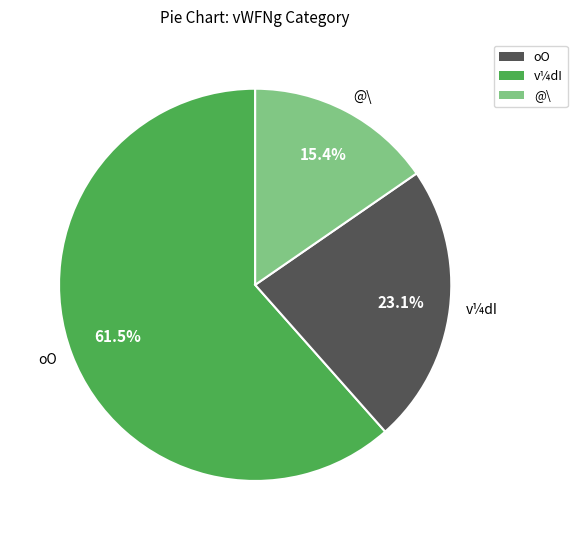

Which slice is the largest?

oO